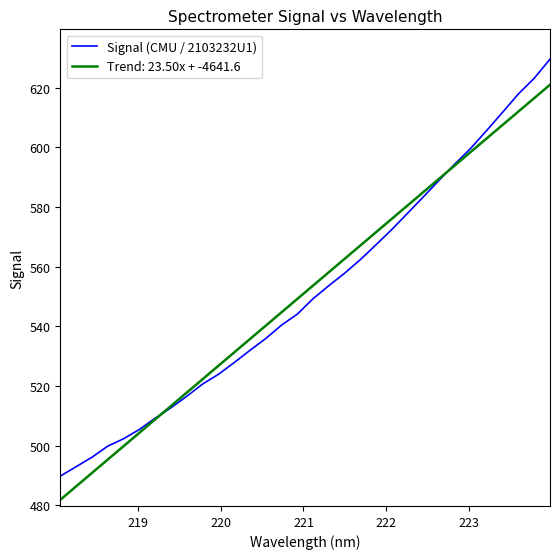

Which series has the largest range (max minus min)?

Signal (CMU / 2103232U1)